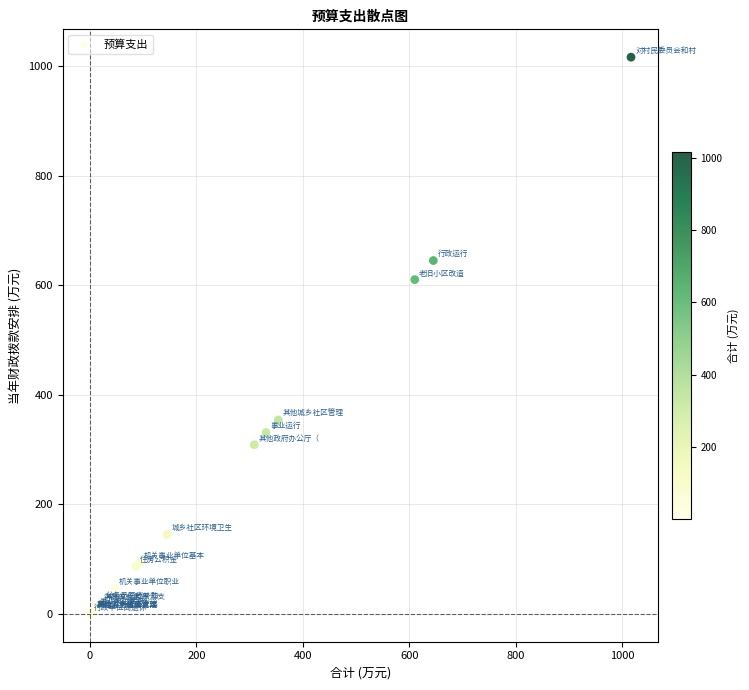

What Y value in the scatter plot is closest to 508?

610.5